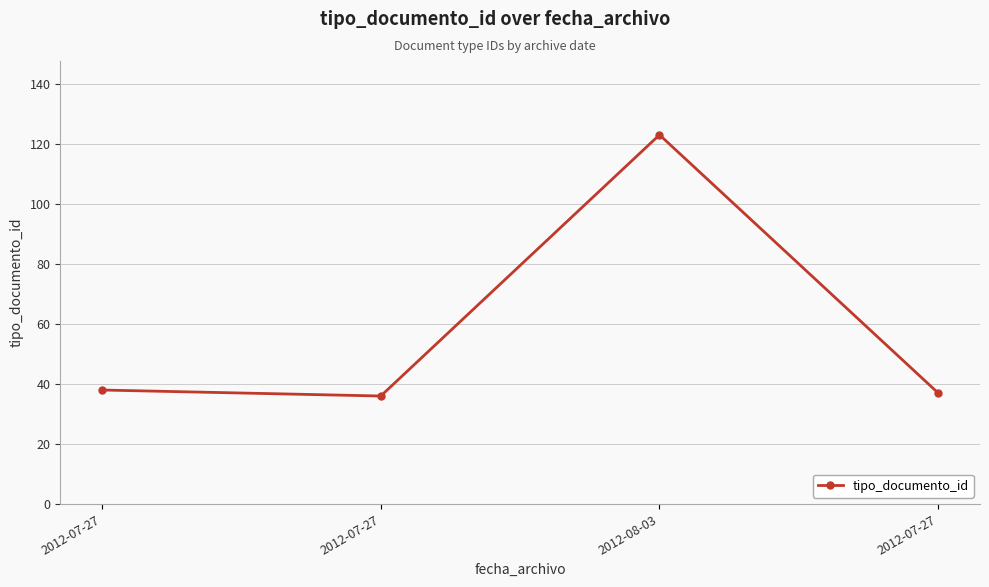

Is it true that the value at 2012-08-03 is 216?

False